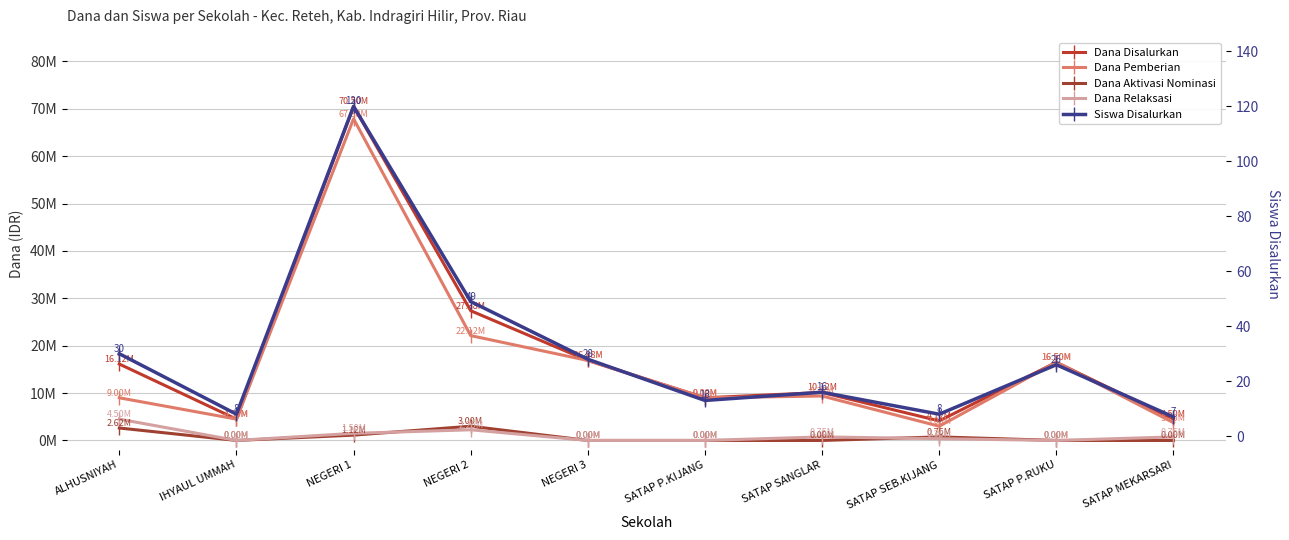

What is the approximate value of Siswa Disalurkan at NEGERI 1?

120